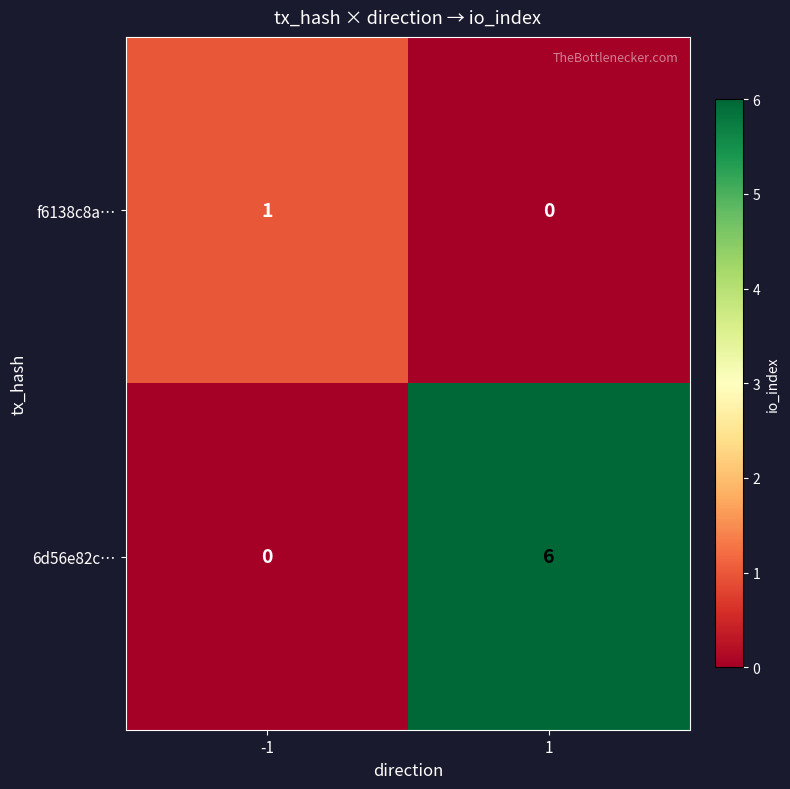

How many values in the 6d56e82c… series are below 6?

1